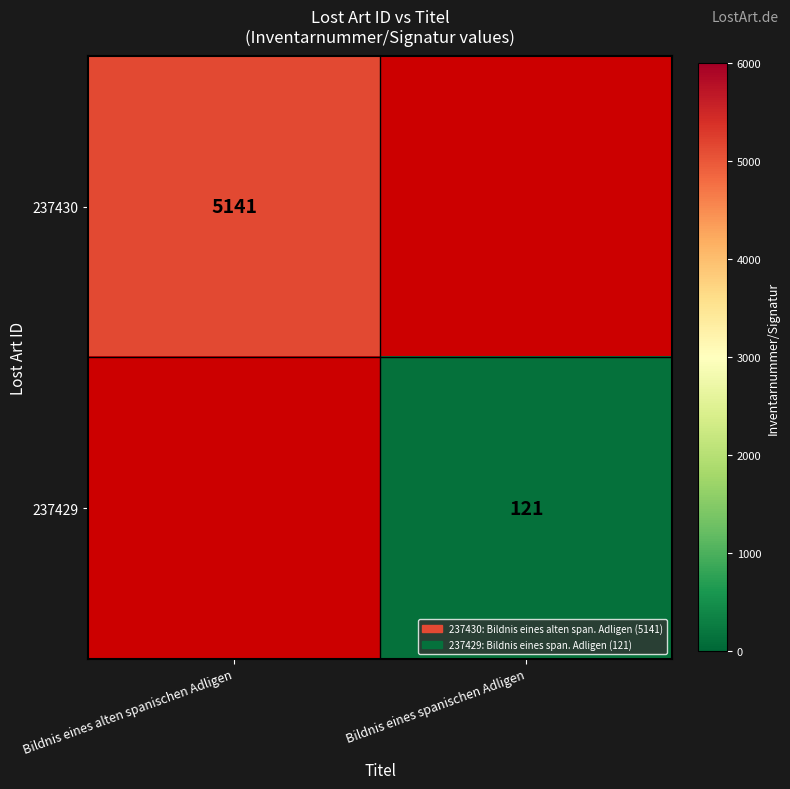

What is the smallest value displayed?

121.0